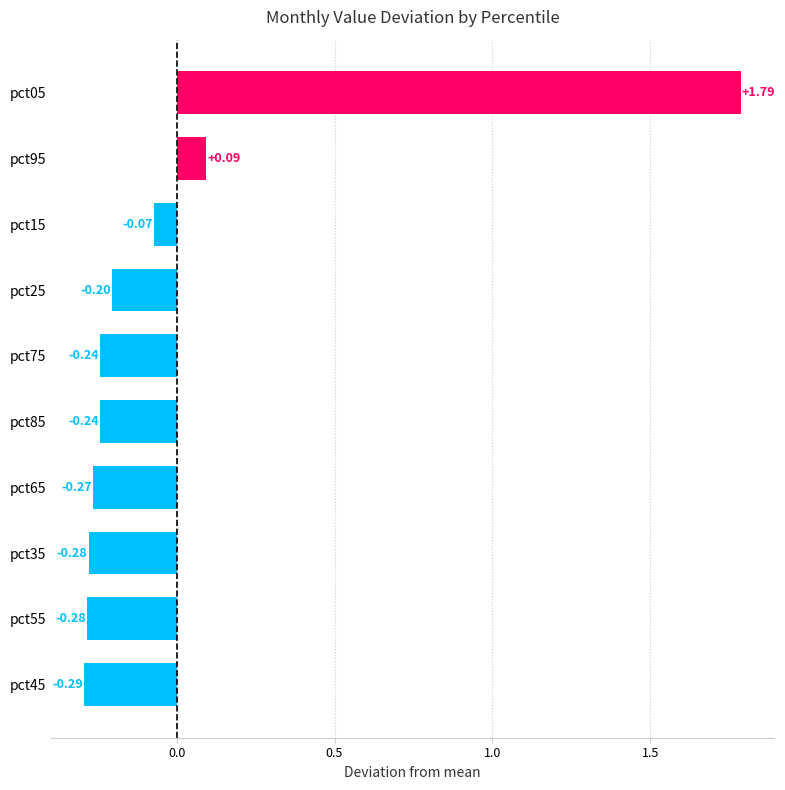

What is the change in value from pct45 to pct95?

+0.4